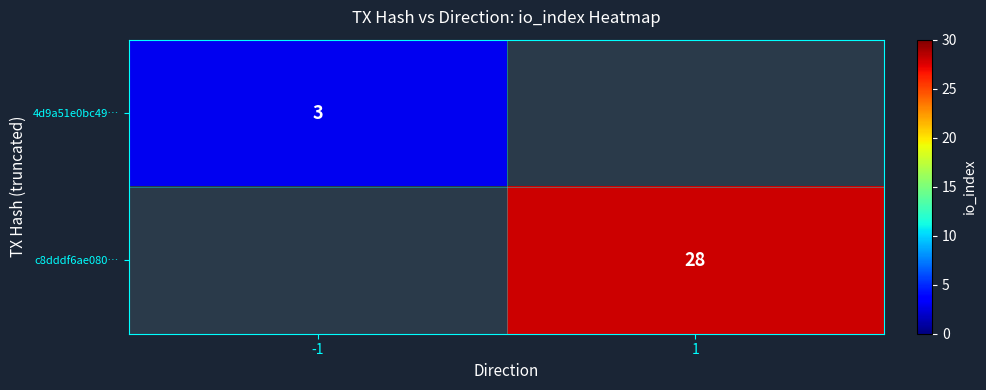

The 4d9a51e0bc49… series shows 5 at -1. True or false?

False